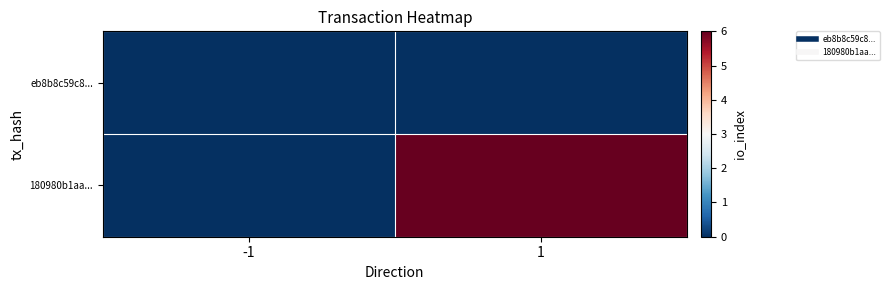

Which has a higher value, -1 or 1?

-1